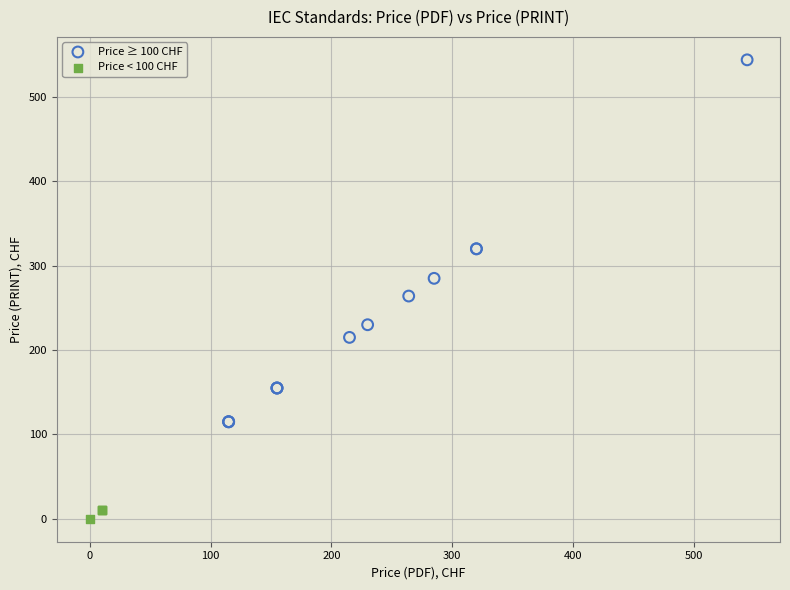

Which series contains the highest Y value?

Price ≥ 100 CHF